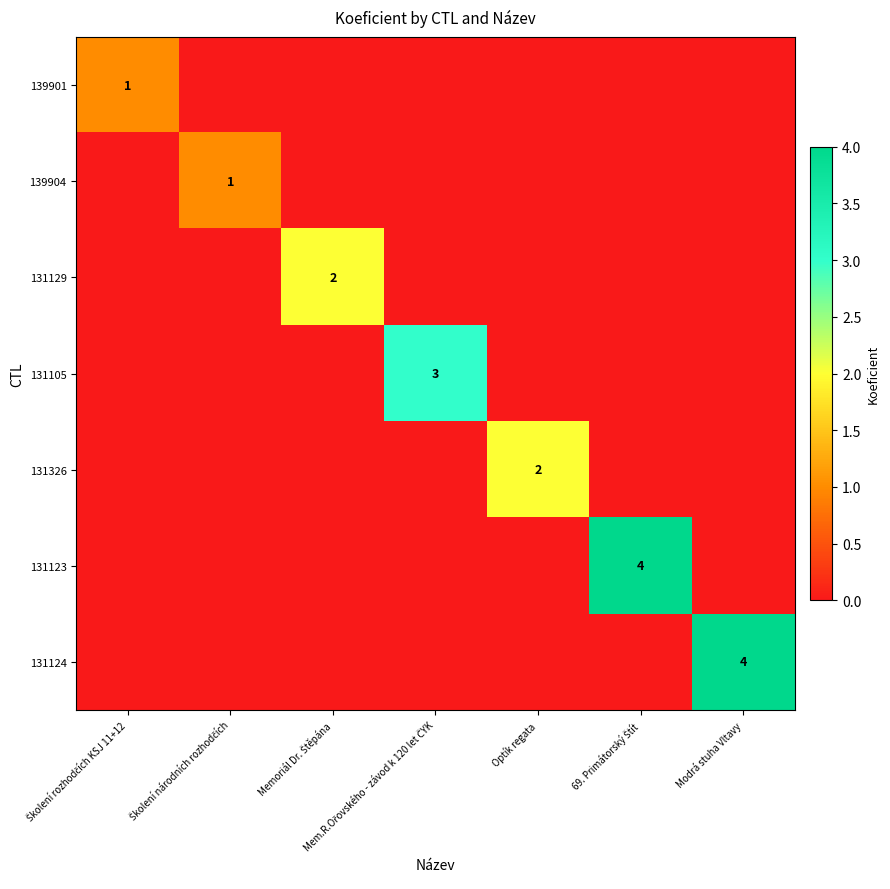

Count the number of categories in the chart.

7